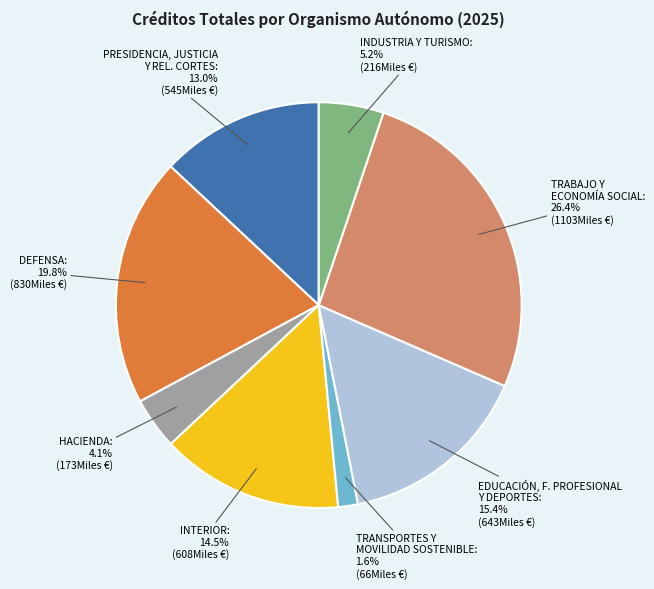

Count the number of slices in the pie.

8